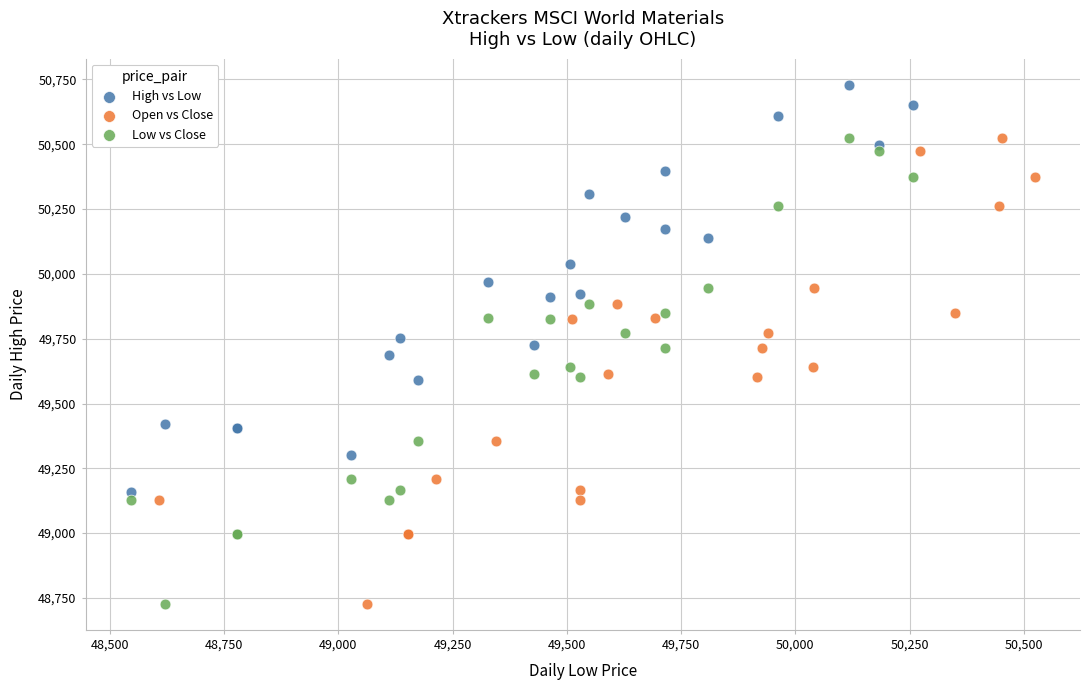

Which series contains the highest Y value?

High vs Low